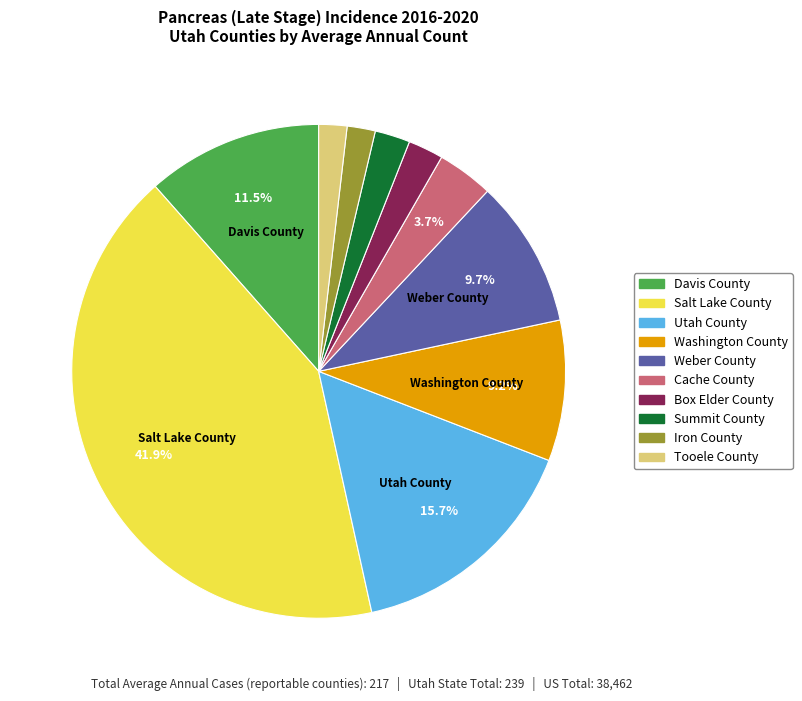

What percentage is NOT represented by Washington County?

90.8%